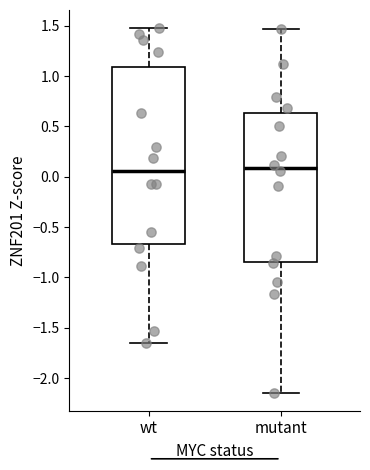

Reading left to right, read every box against the y-axis: the position of its median line, the range the box covers, and the ends of its whiskers. The values are not printed on the chart, so give them approximately, as read against the axis.

wt: median 0.05, box -0.65 to 1.10, whiskers -1.65 to 1.50
mutant: median 0.10, box -0.85 to 0.65, whiskers -2.15 to 1.45